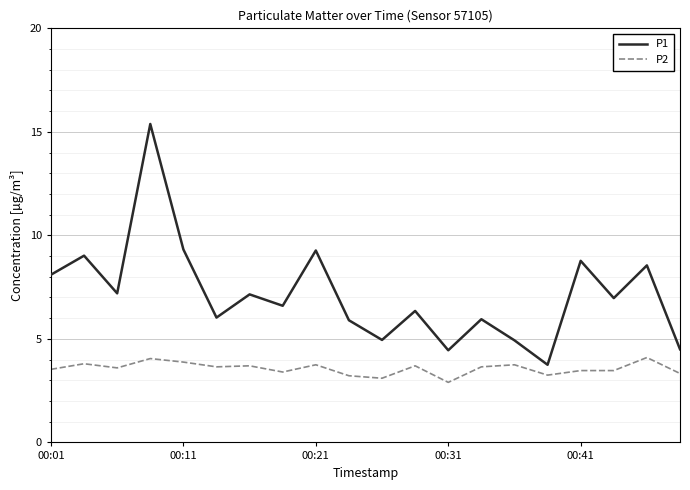

Which series has the largest total across all categories?

P1